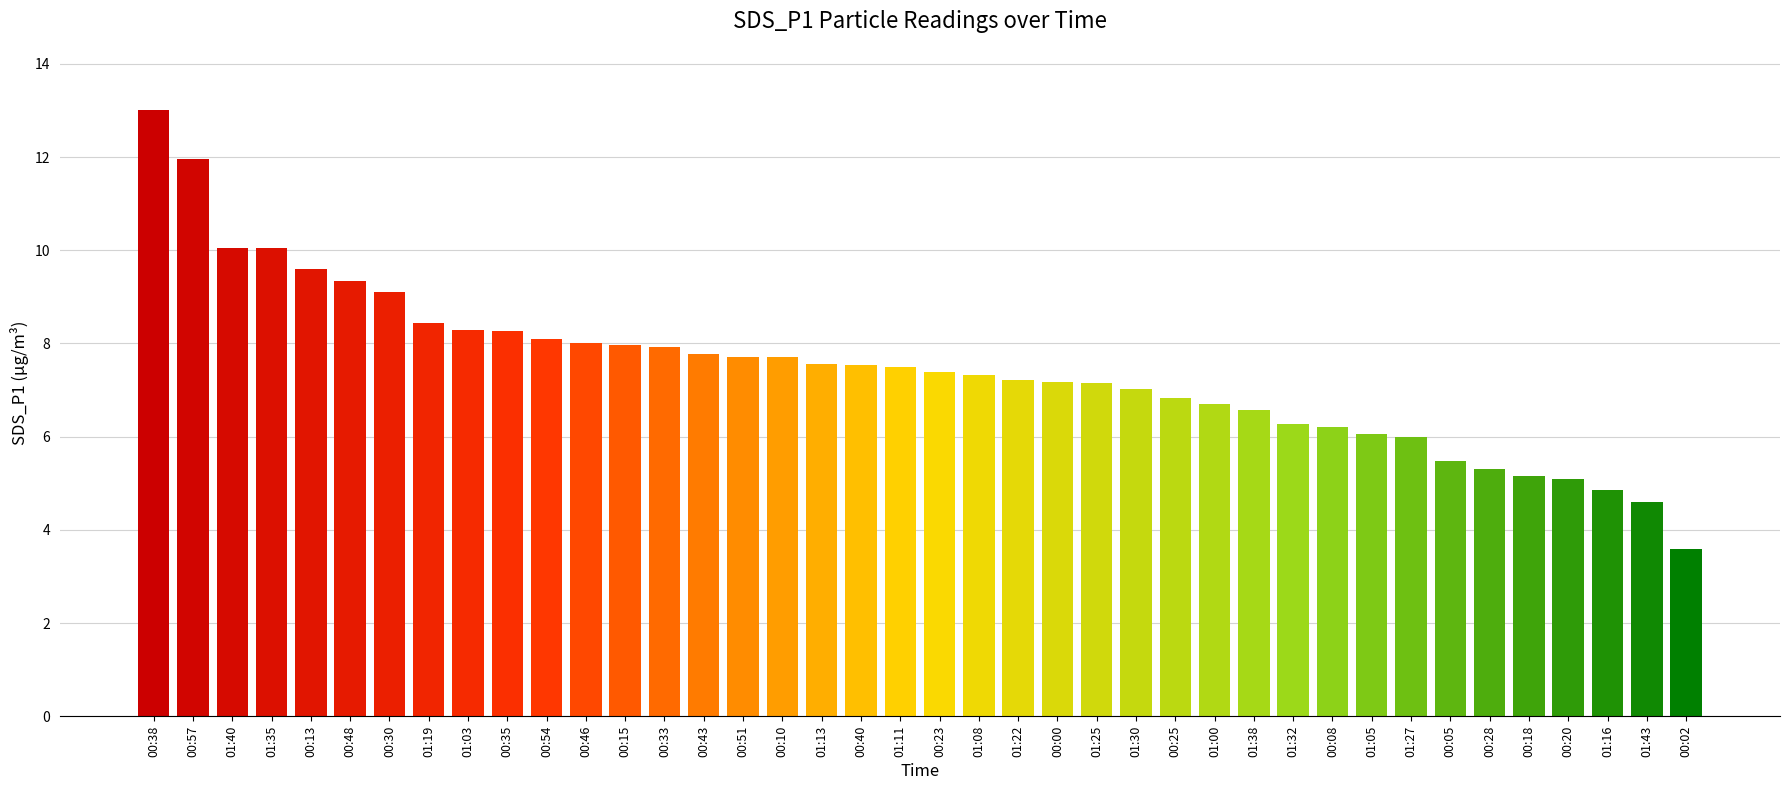

Between 00:00 and 00:13, which is larger?

00:13